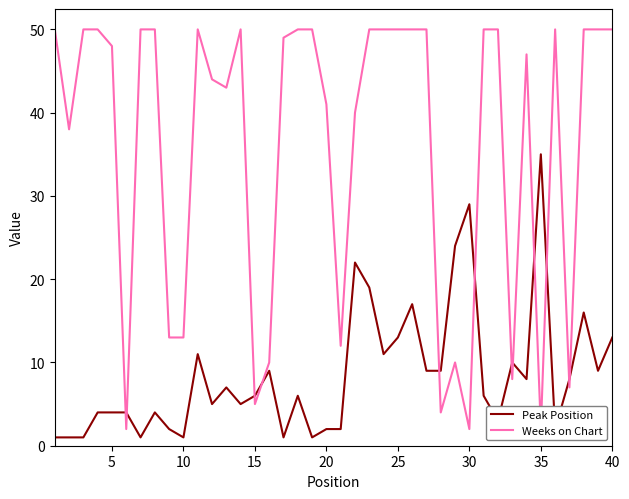

Reading left to right, list all the values displayed in this chart.

Peak Position: 1	1	1	4	4	4	1	4	2	1	11	5	7	5	6	9	1	6	1	2	2	22	19	11	13	17	9	9	24	29	6	3	10	8	35	2	8	16	9	13
Weeks on Chart: 50	38	50	50	48	2	50	50	13	13	50	44	43	50	5	10	49	50	50	41	12	40	50	50	50	50	50	4	10	2	50	50	8	47	2	50	7	50	50	50